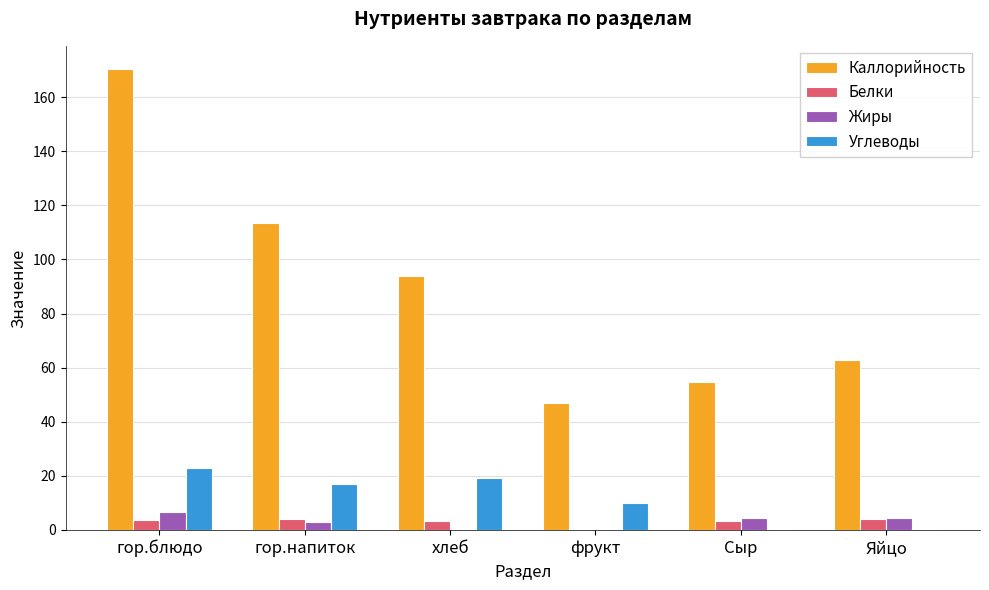

Which series has the largest total across all categories?

Каллорийность